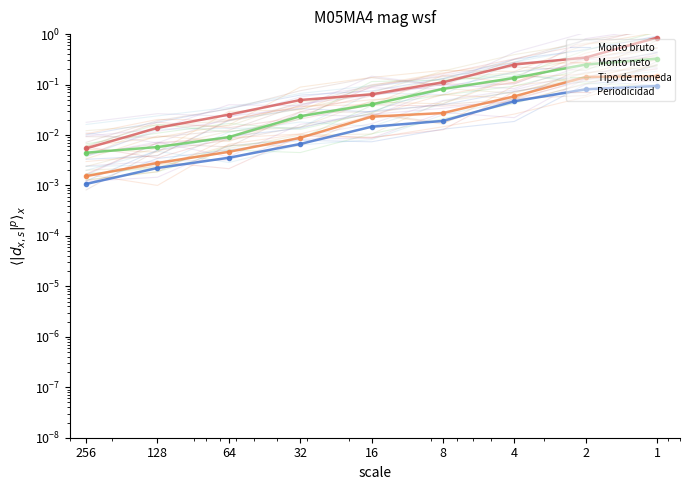

True or false: Periodicidad and Monto bruto intersect in this chart.

False